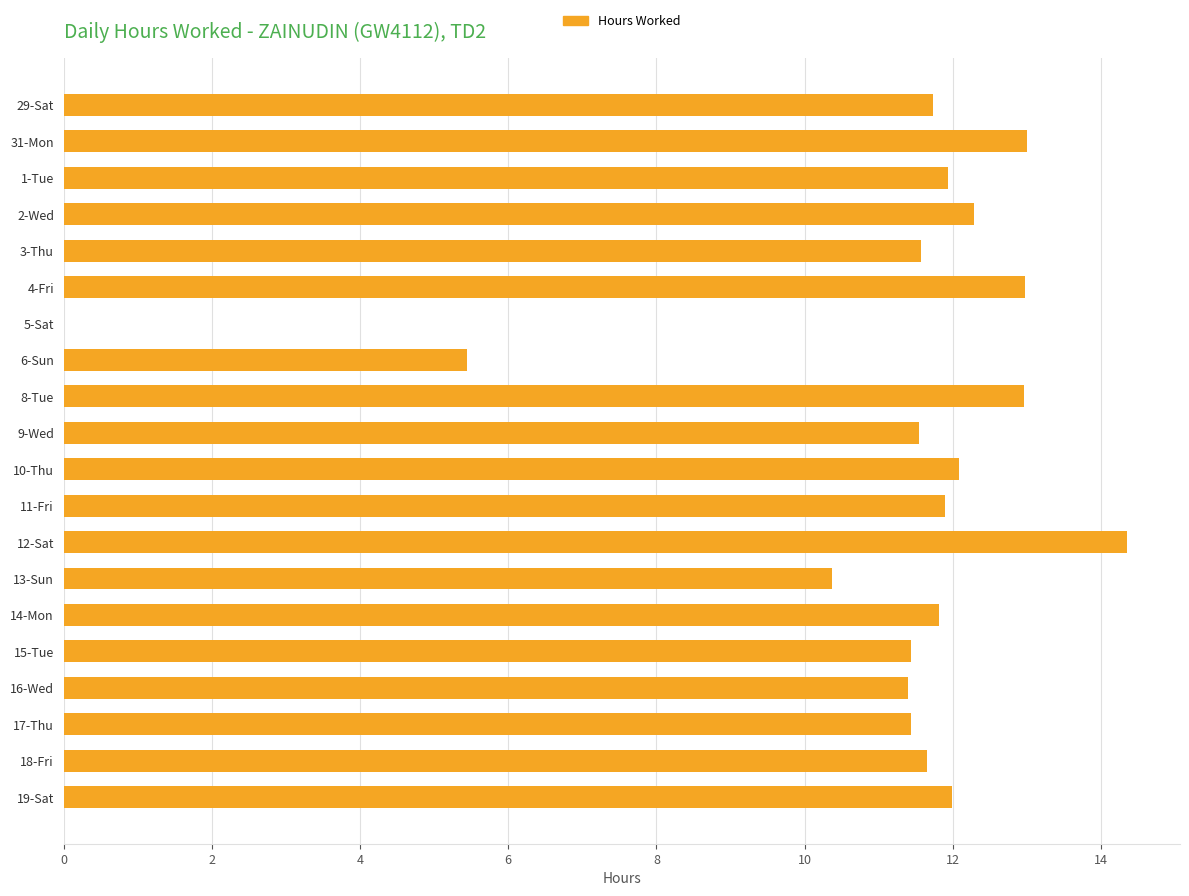

What is the sum of all values?

221.9